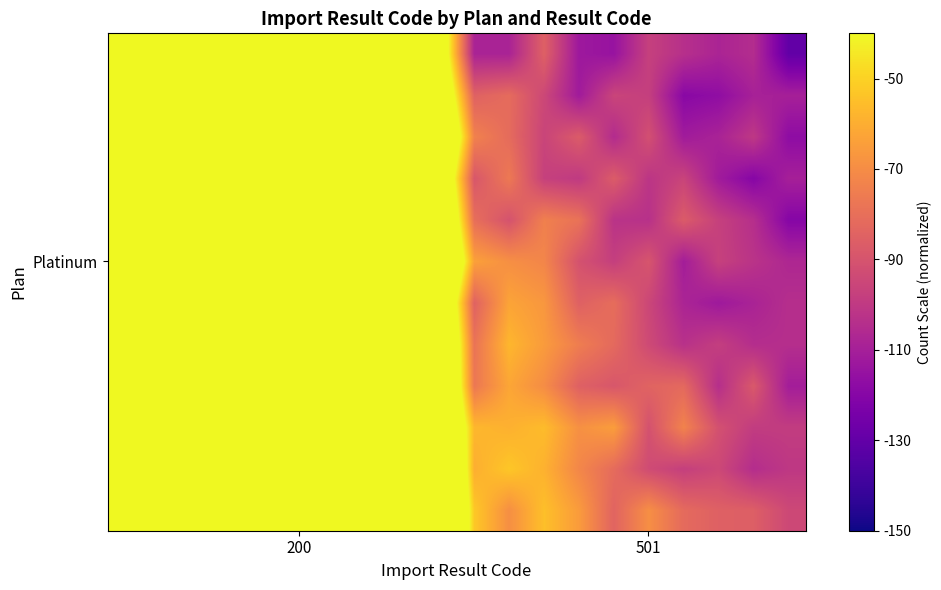

Count the number of data series in this chart.

12